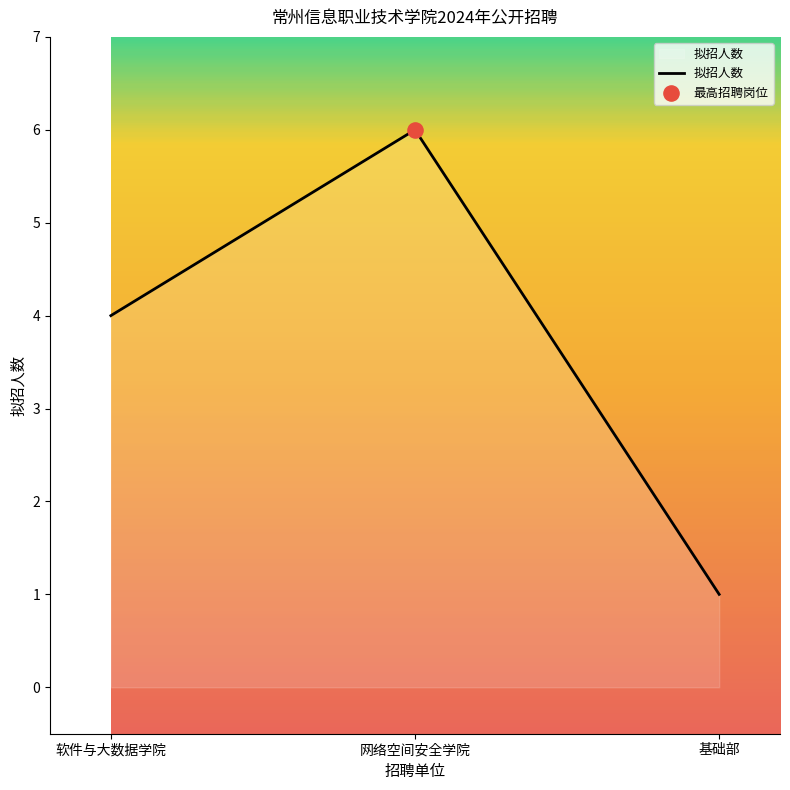

Approximately how many times larger is the value at 基础部 compared to 软件与大数据学院?

0.2